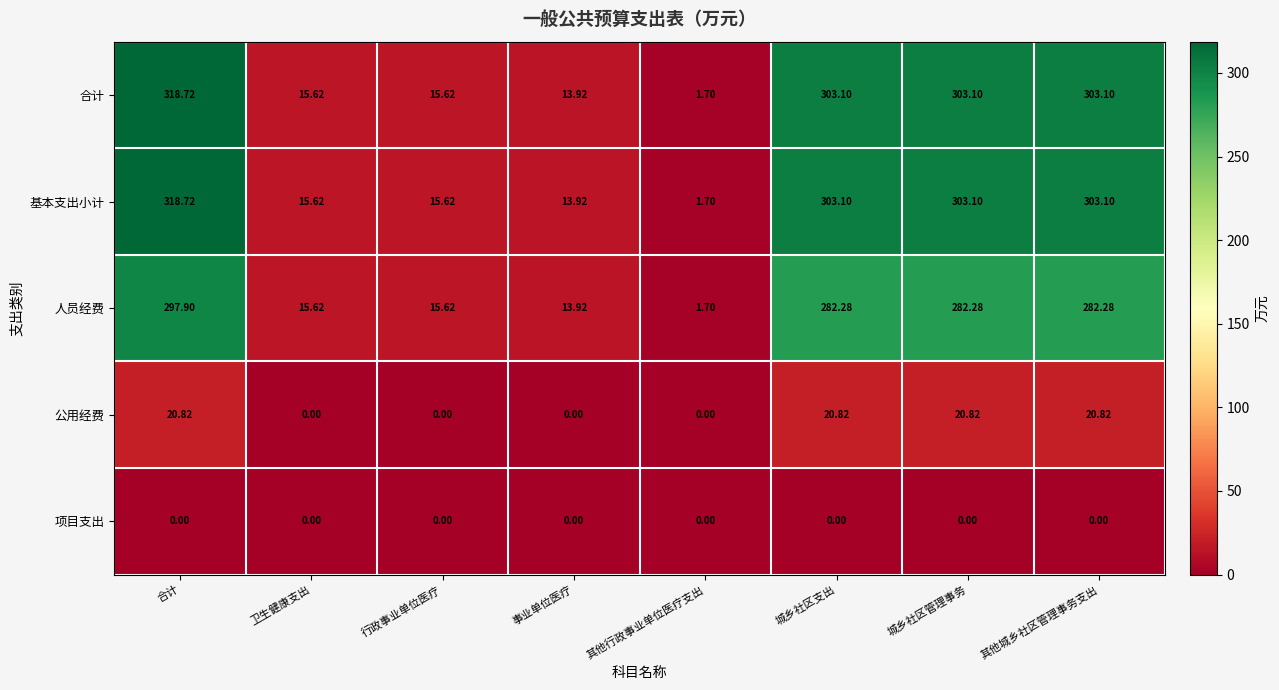

At how many categories does at least one series exceed 16?

4